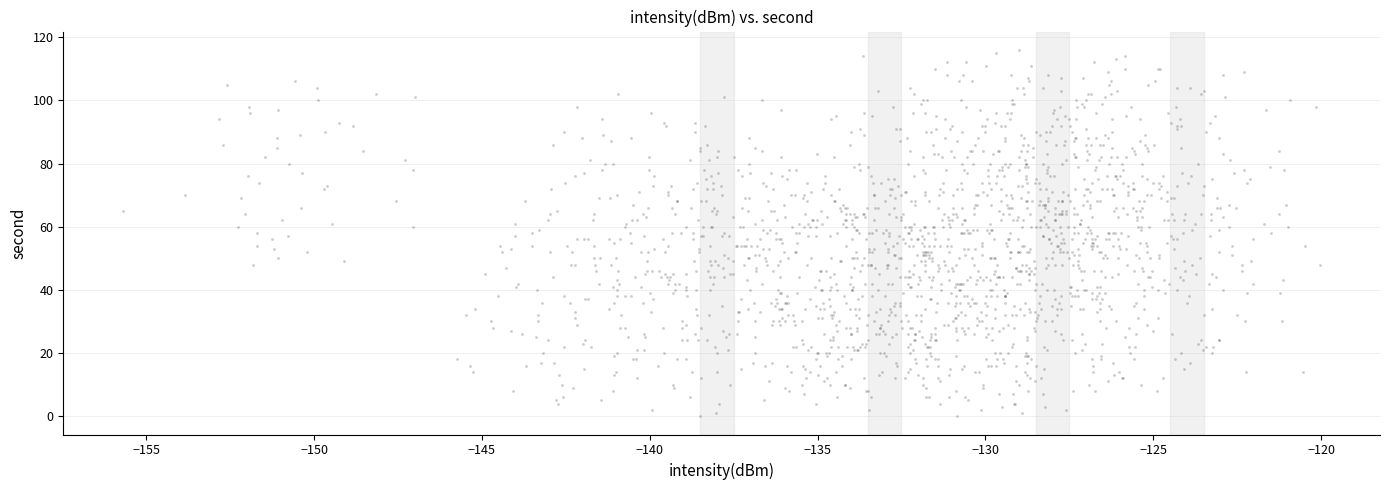

What is the range of Y values (max minus min)?

116